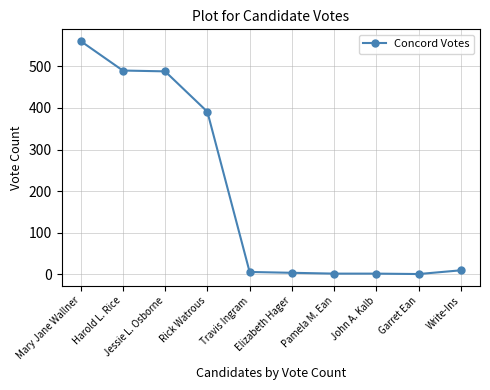

The value at John A. Kalb is 2. True or false?

True